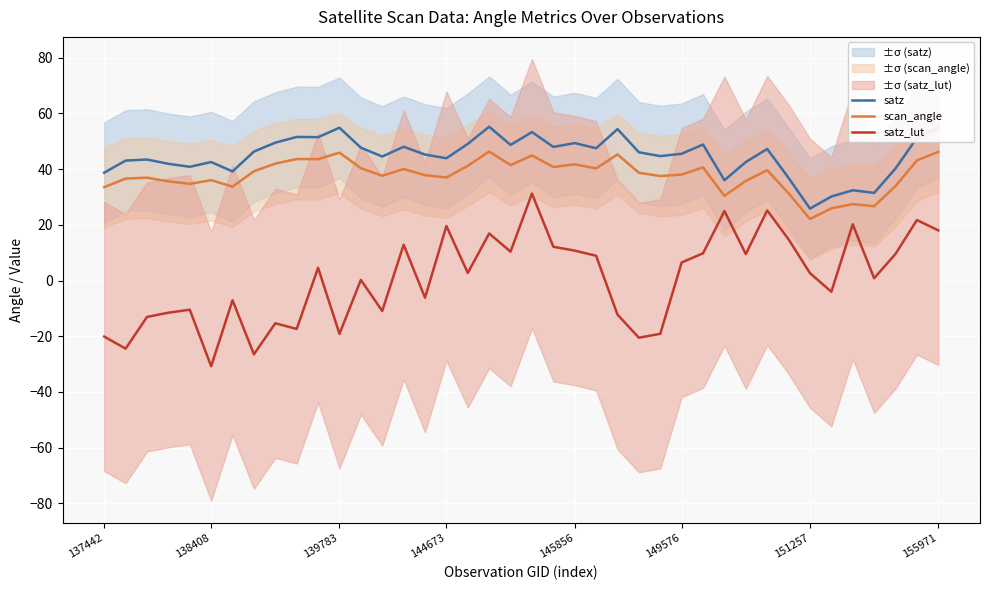

True or false: scan_angle and satz_lut intersect in this chart.

False